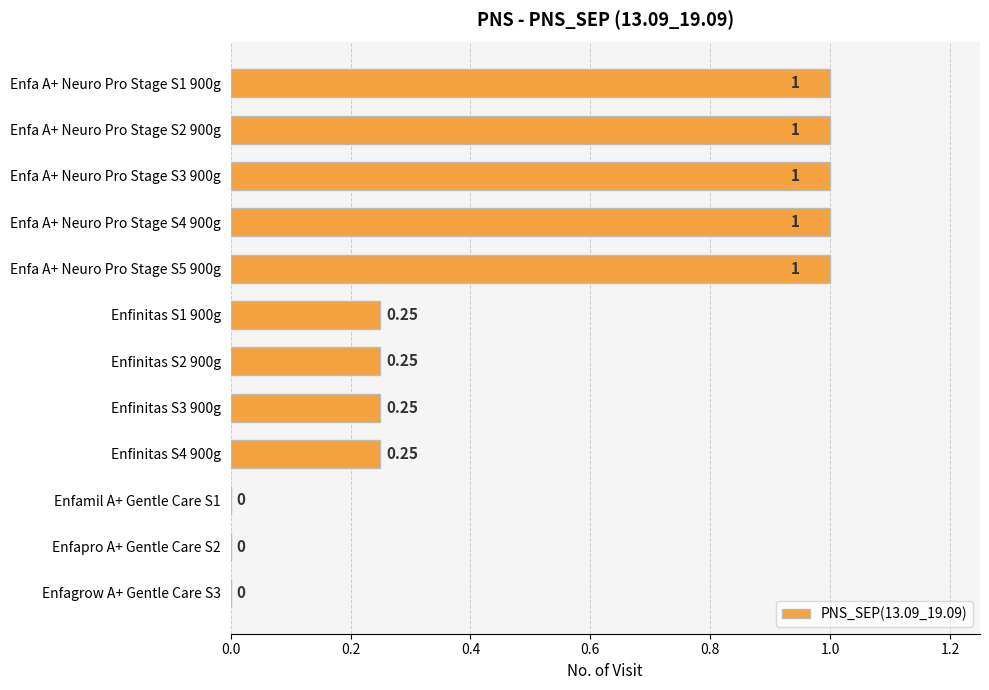

Between Enfa A+ Neuro Pro Stage S5 900g and Enfinitas S4 900g, which is larger?

Enfa A+ Neuro Pro Stage S5 900g